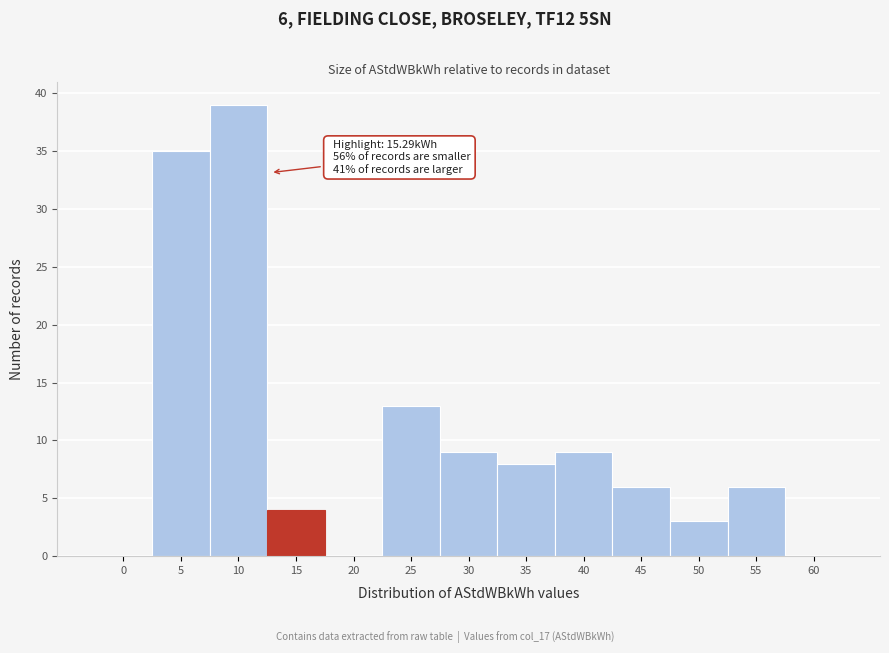

Reading right to left, extract all data points from this chart.

60=0	55=6	50=3	45=6	40=9	35=8	30=9	25=13	20=0	15=4	10=39	5=35	0=0